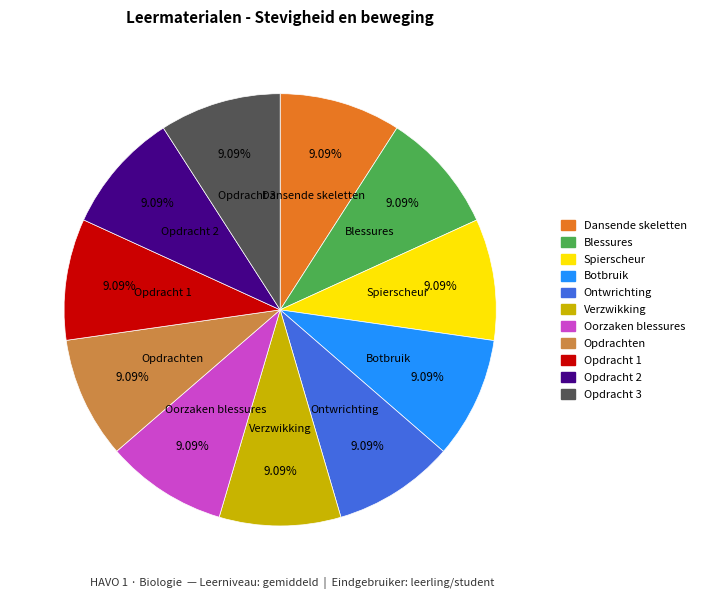

Is there any slice that represents more than half of the pie?

No